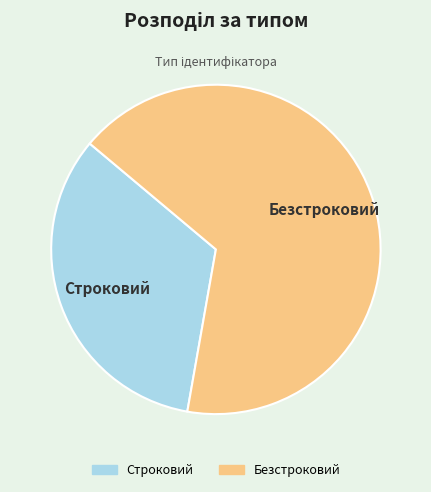

Approximately how many times larger is the value at Строковий compared to Безстроковий?

0.5